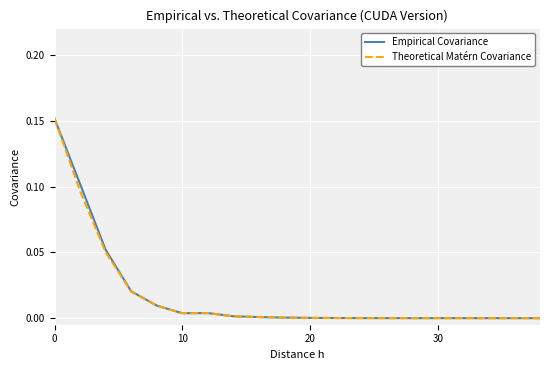

What is the difference between the maximum and minimum values in the Theoretical Matérn Covariance series?

0.2